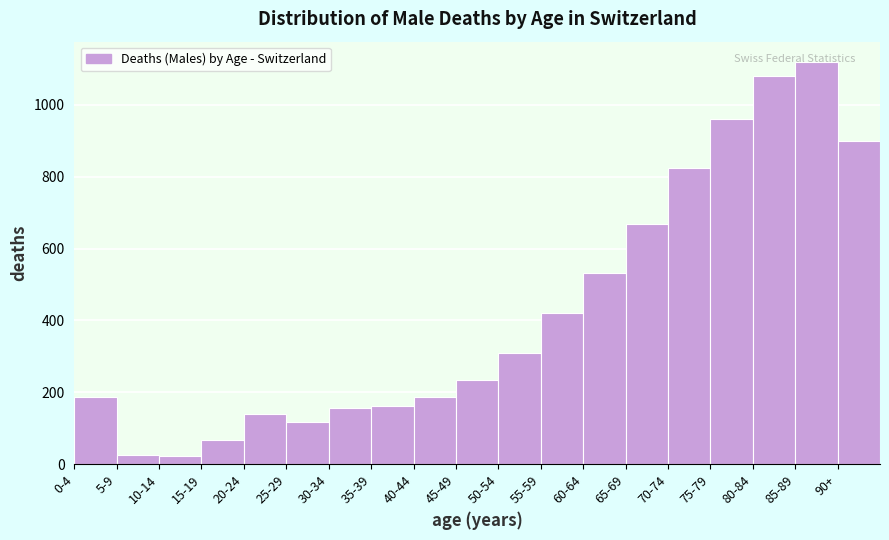

The value at 45-49 is 233. True or false?

True